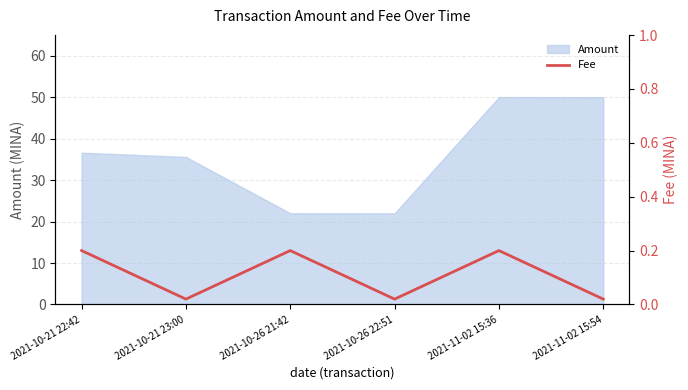

What is the maximum value for Amount?

50.0